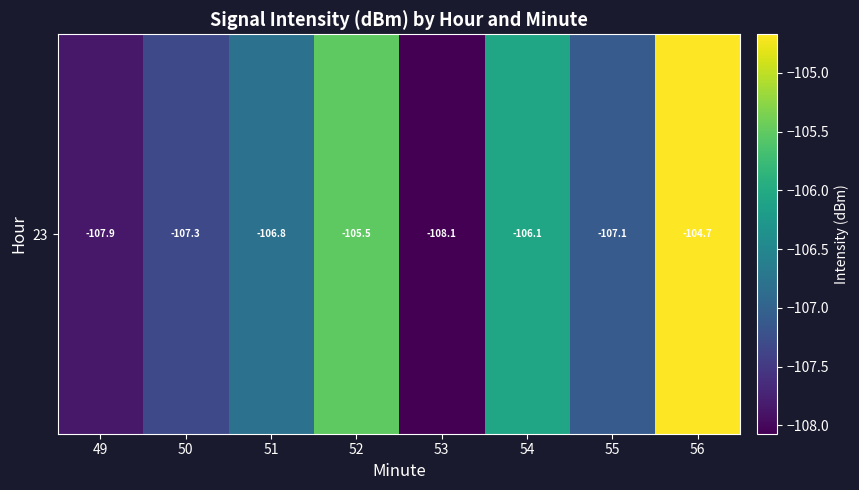

What is the sum of the values at 51 and 53?

-214.9